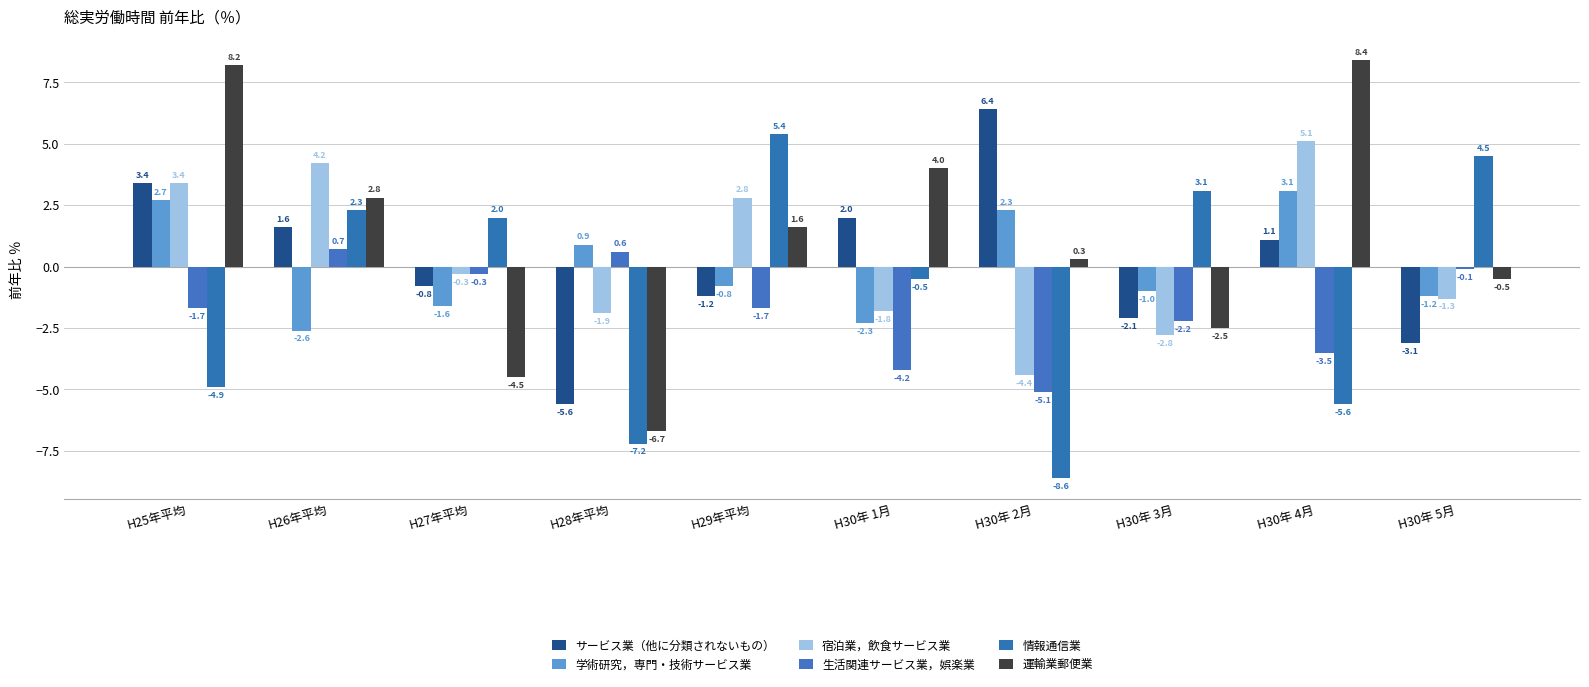

Which series has the widest spread of values?

運輸業郵便業